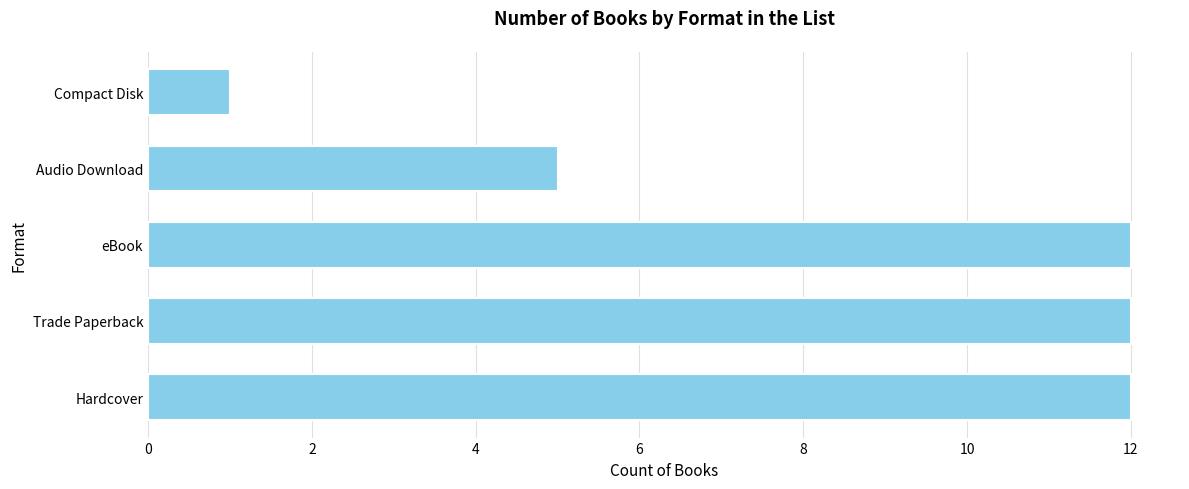

What is the sum of all values?

42